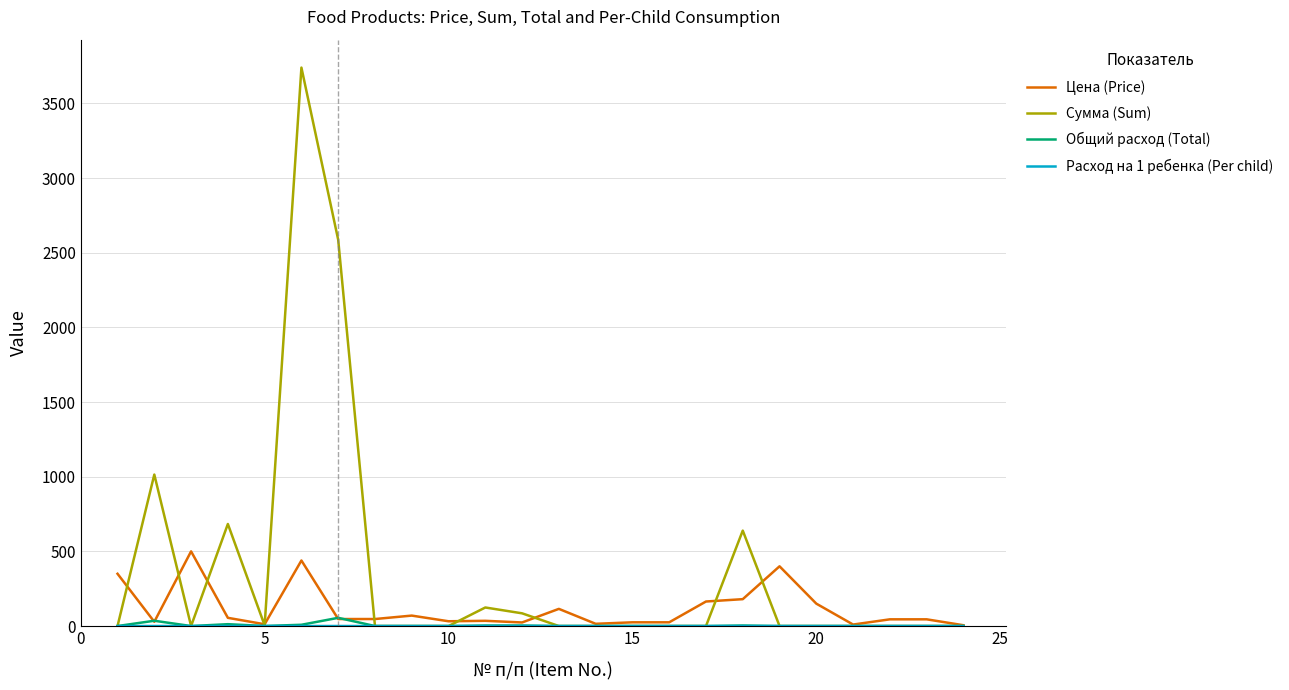

How many categories are shown in the chart?

24